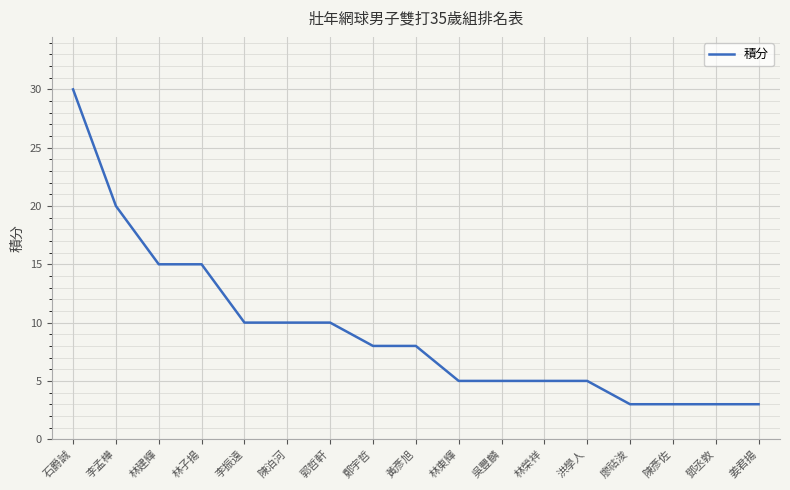

Approximately how many times larger is the value at 洪學人 compared to 吳豐麟?

1.0